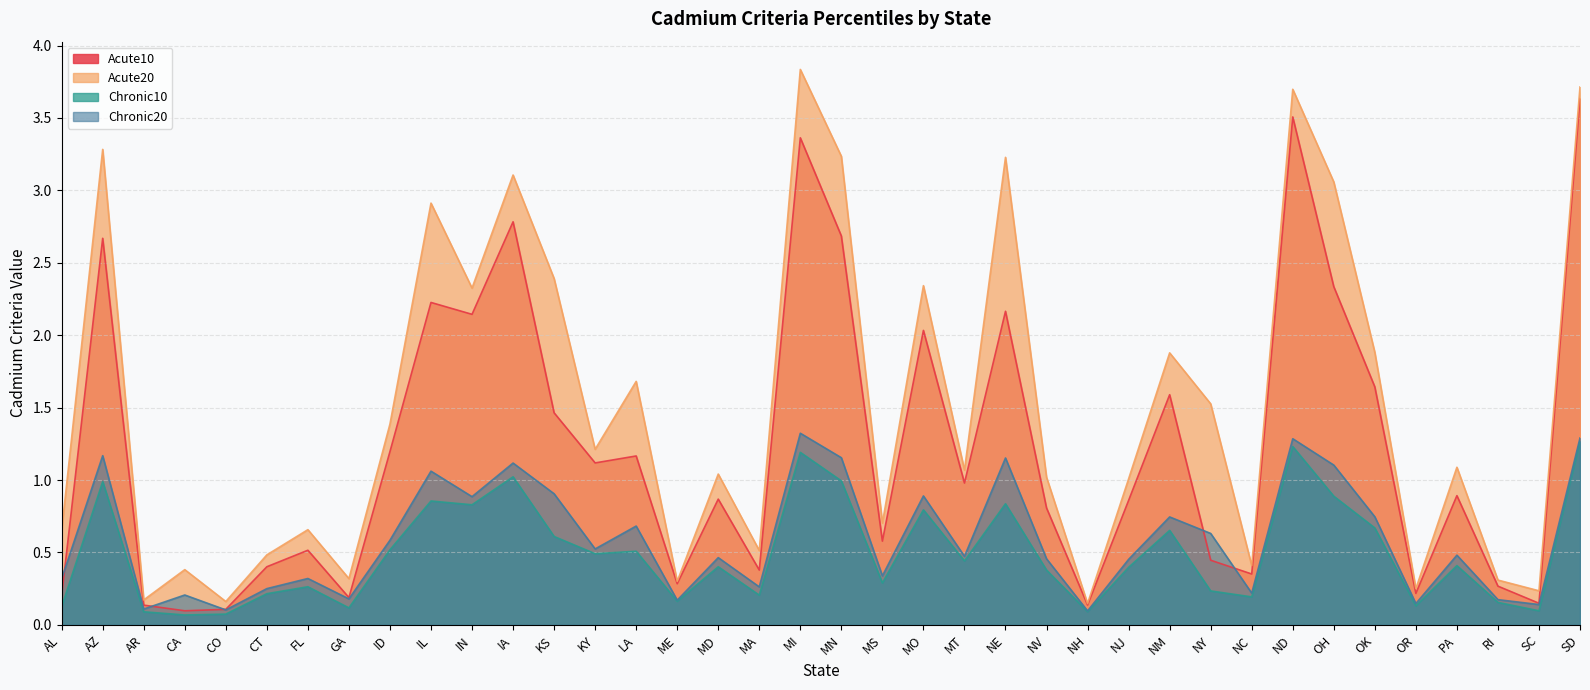

Which has a higher value, FL or ID?

ID